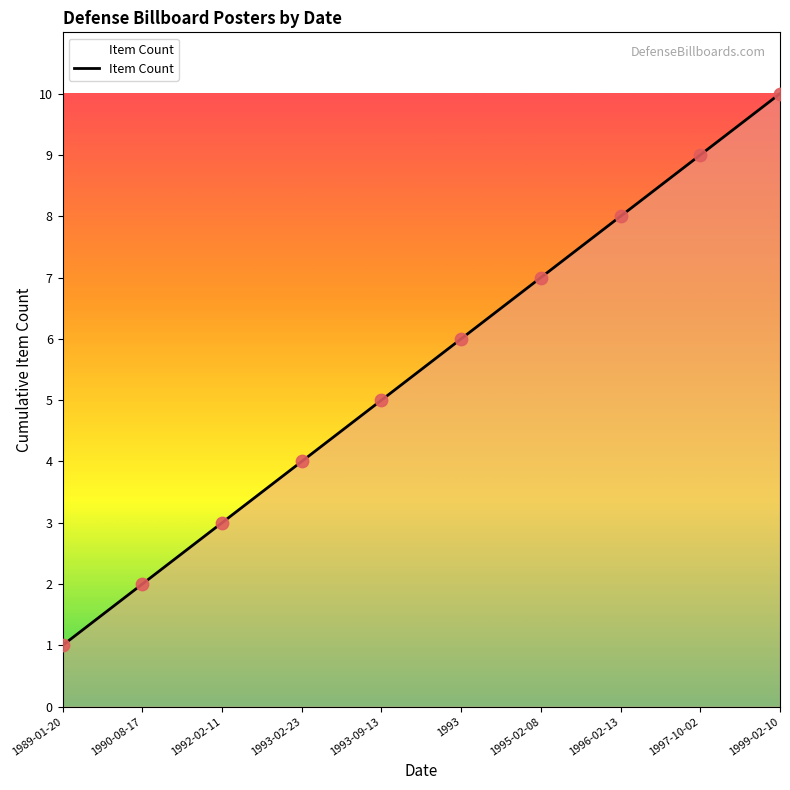

Approximately how many times larger is the value at 1995-02-08 compared to 1993?

1.2